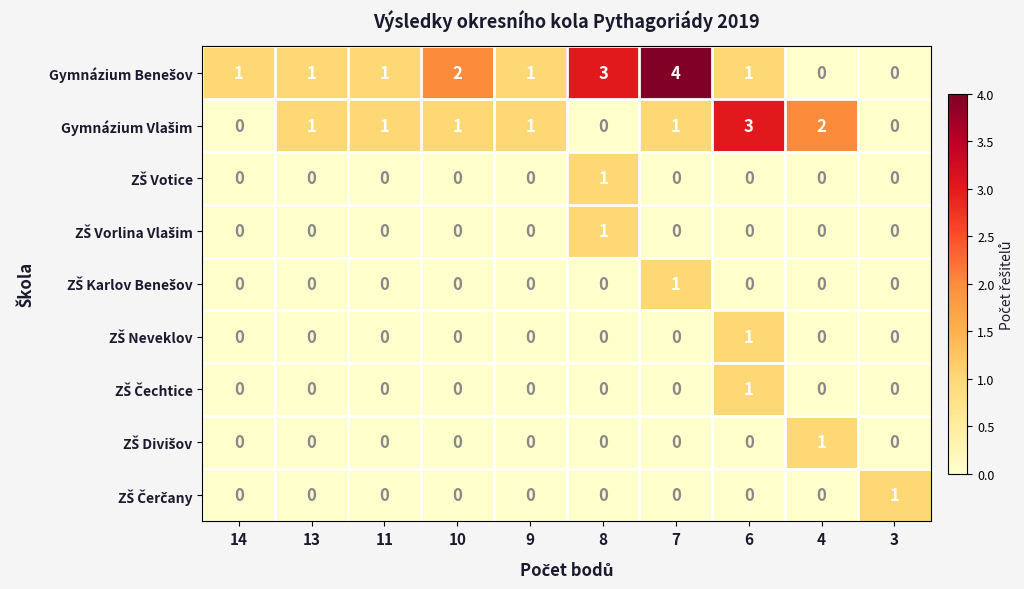

How many categories are shown in the chart?

10